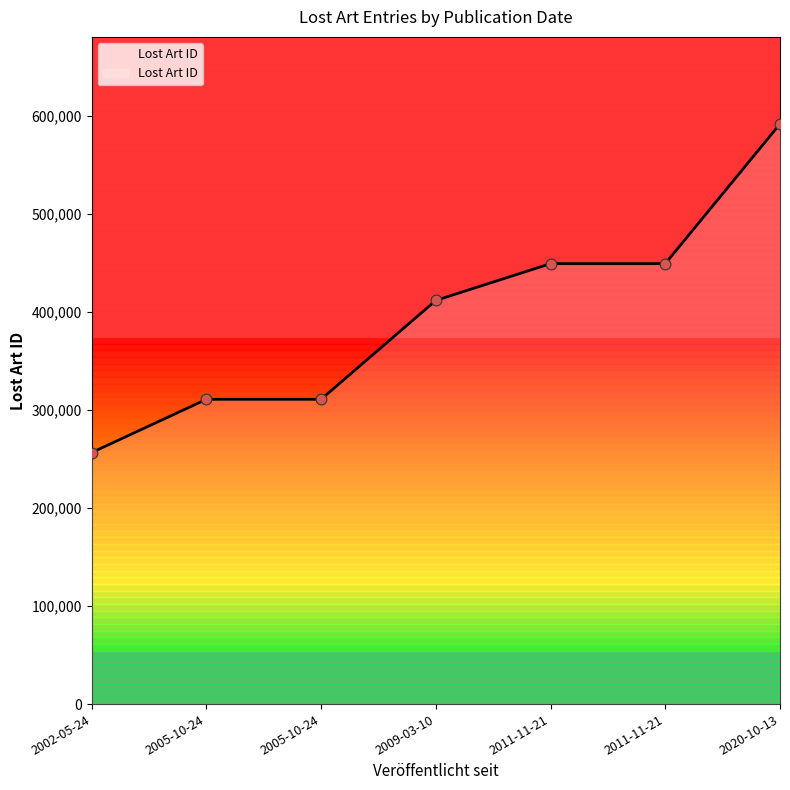

Which has a higher value, 2011-11-21 or 2005-10-24?

2011-11-21